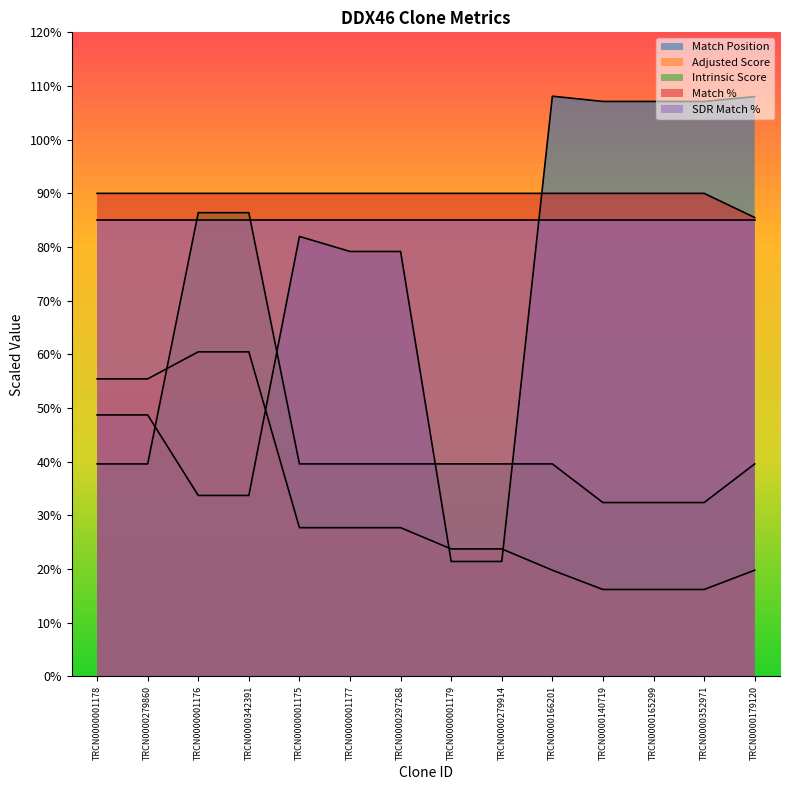

What is the label of the 13th point from the left?

TRCN0000352971